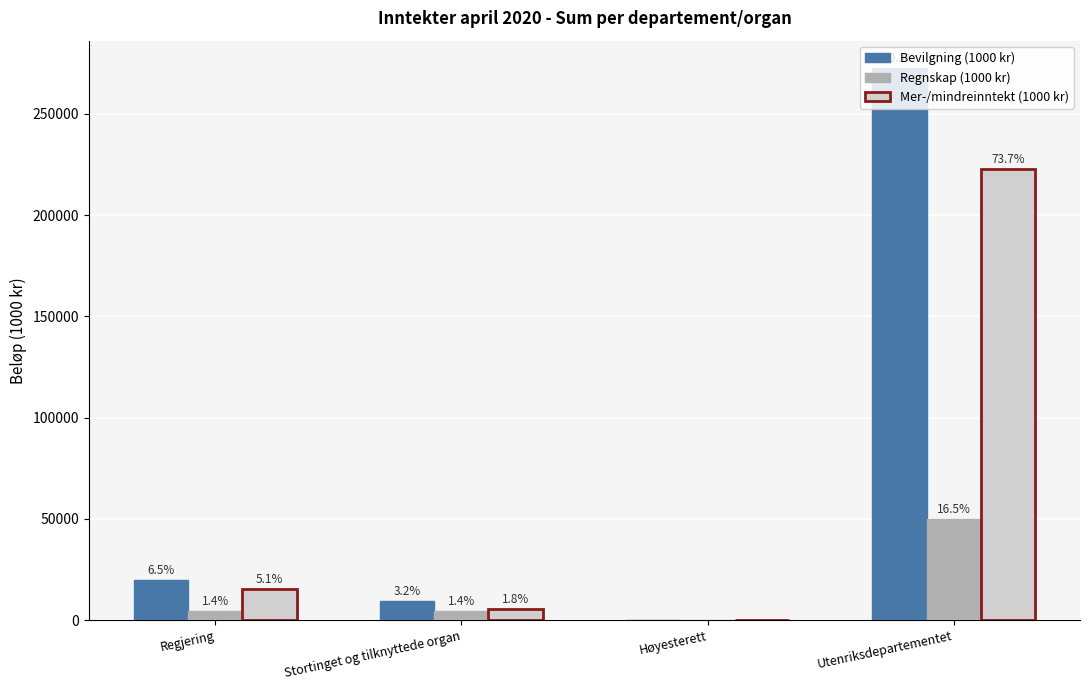

At how many categories does at least one series exceed 186865?

1